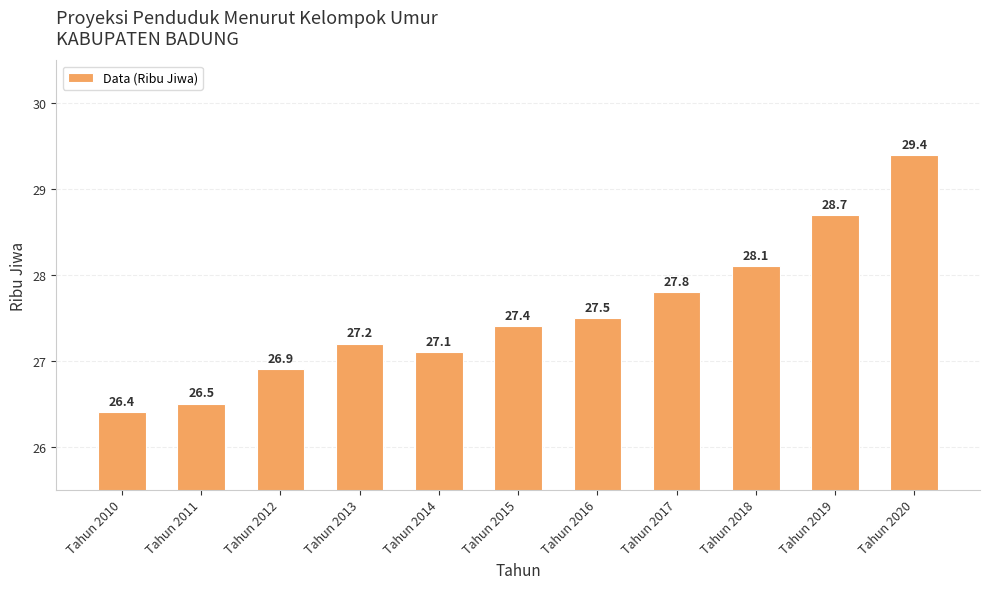

List the labels in order of value, largest first.

Tahun 2020, Tahun 2019, Tahun 2018, Tahun 2017, Tahun 2016, Tahun 2015, Tahun 2013, Tahun 2014, Tahun 2012, Tahun 2011, Tahun 2010